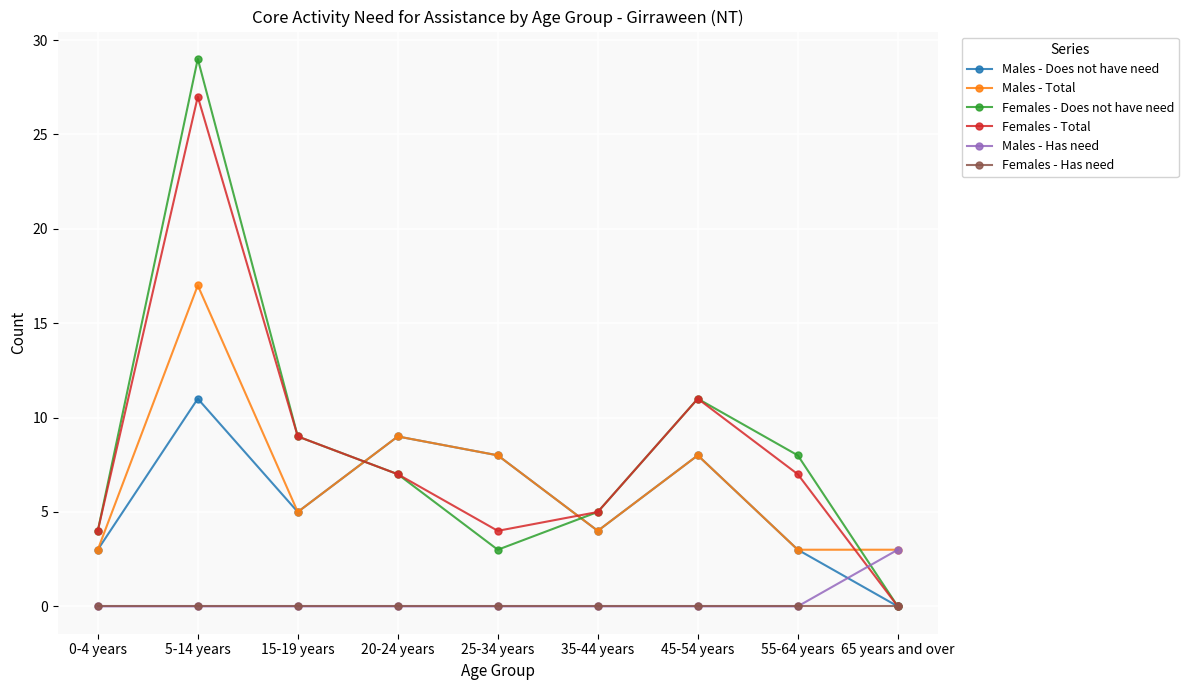

Which series has the widest spread of values?

Females - Does not have need